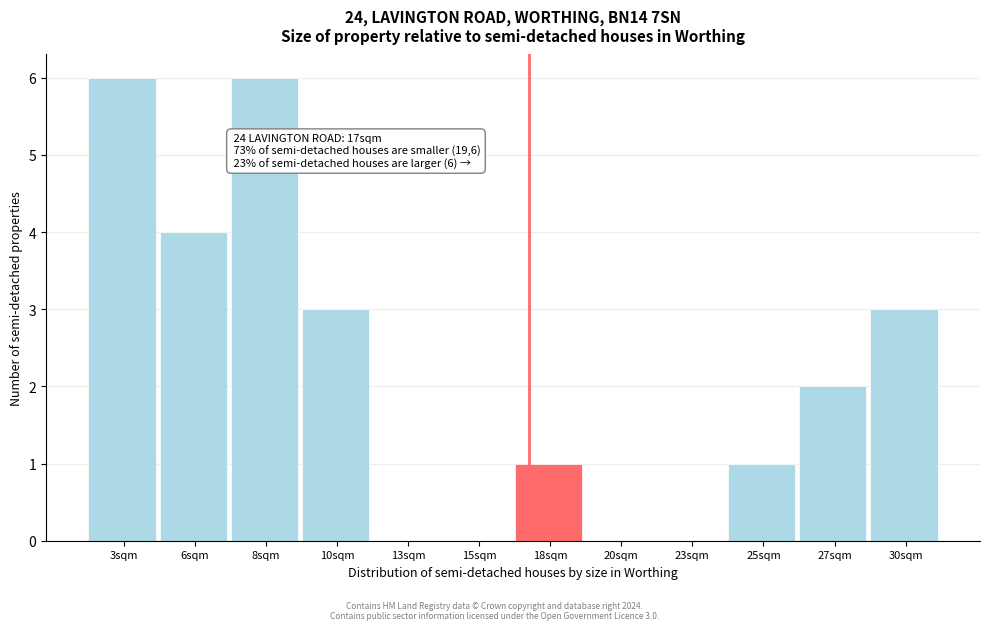

Reading right to left, list all the values displayed in this chart.

30sqm=3	27sqm=2	25sqm=1	23sqm=0	20sqm=0	18sqm=1	15sqm=0	13sqm=0	10sqm=3	8sqm=6	6sqm=4	3sqm=6